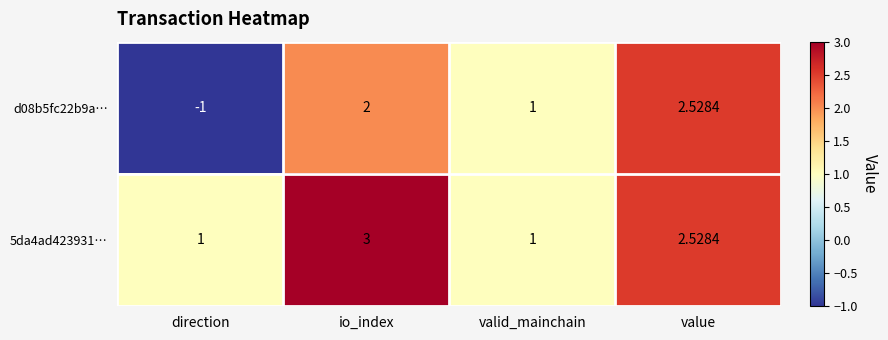

Which label corresponds to the smallest value in the chart?

direction